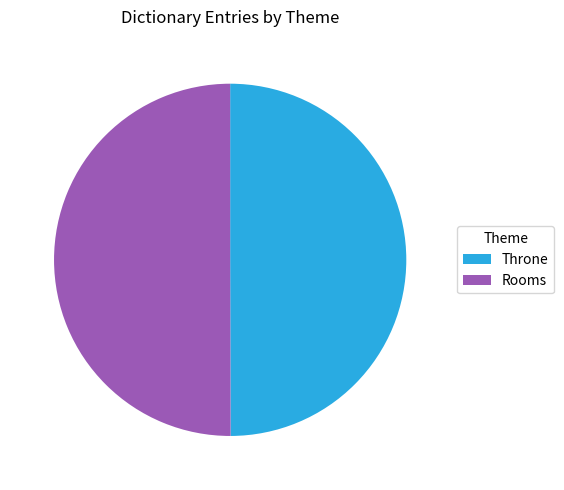

How many slices are in this pie chart?

2